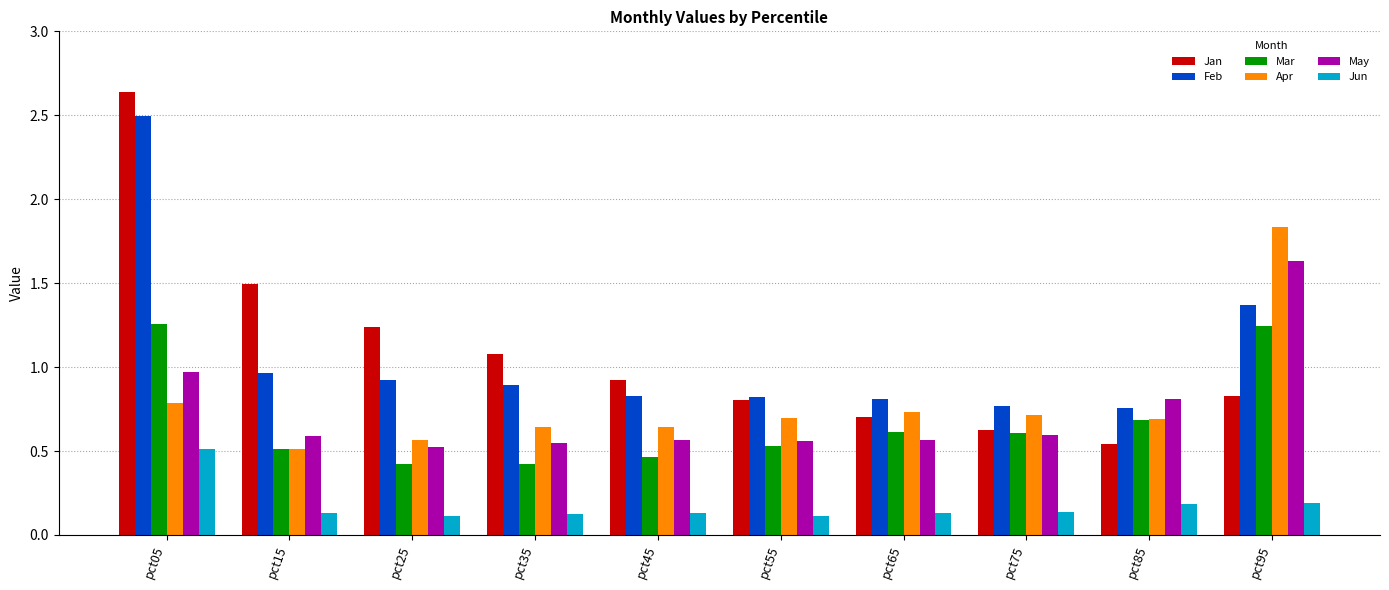

The Apr series shows 0.2 at pct75. True or false?

False